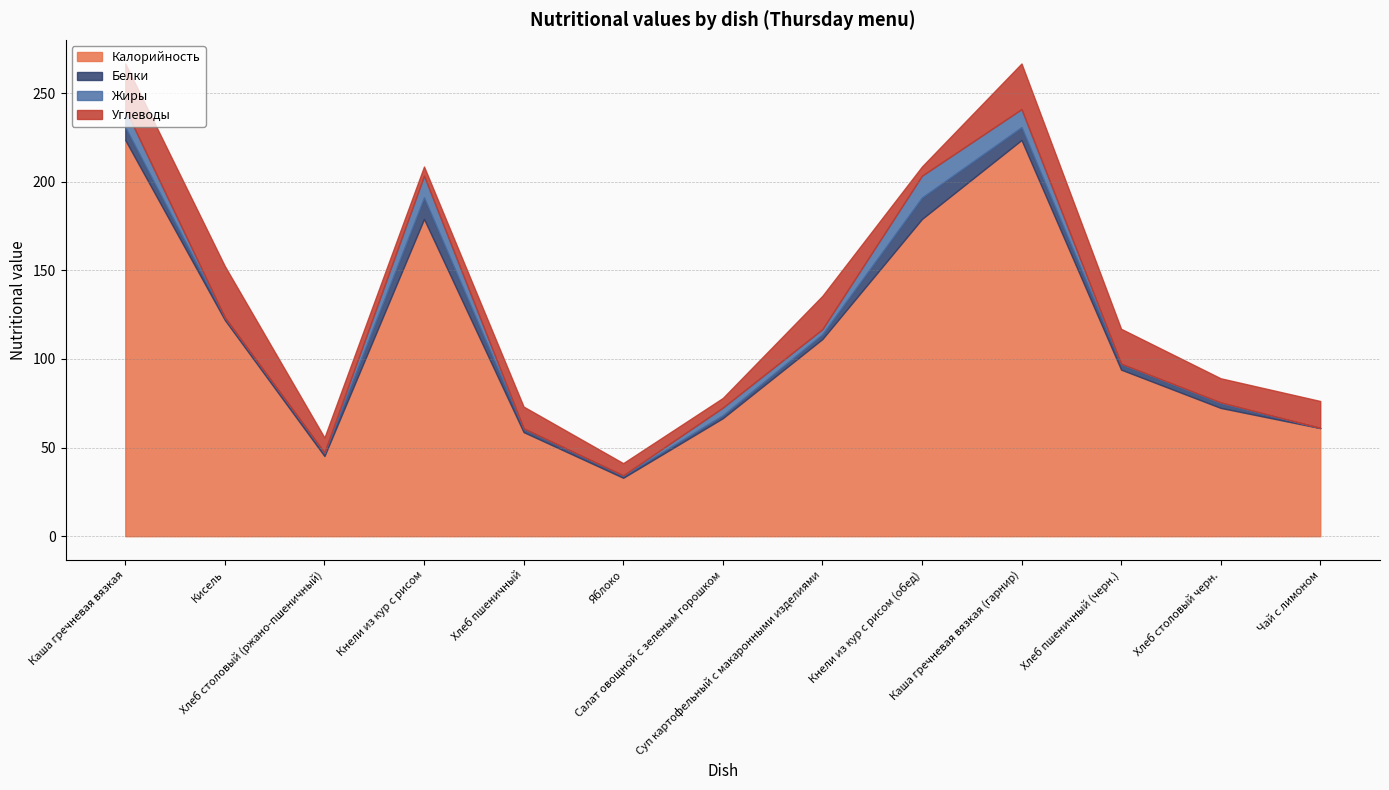

At how many categories does at least one series exceed 173?

4